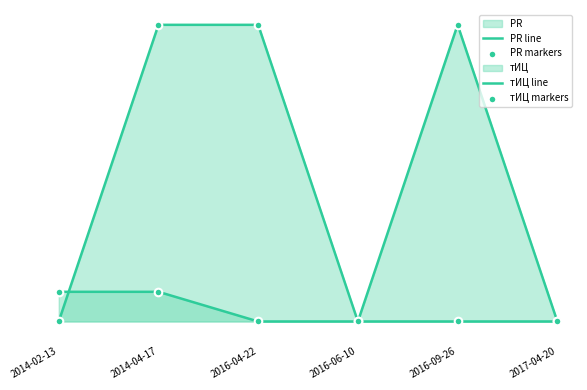

Is the value of тИЦ markers at 2016-06-10 greater than the value of PR markers at 2016-09-26?

No